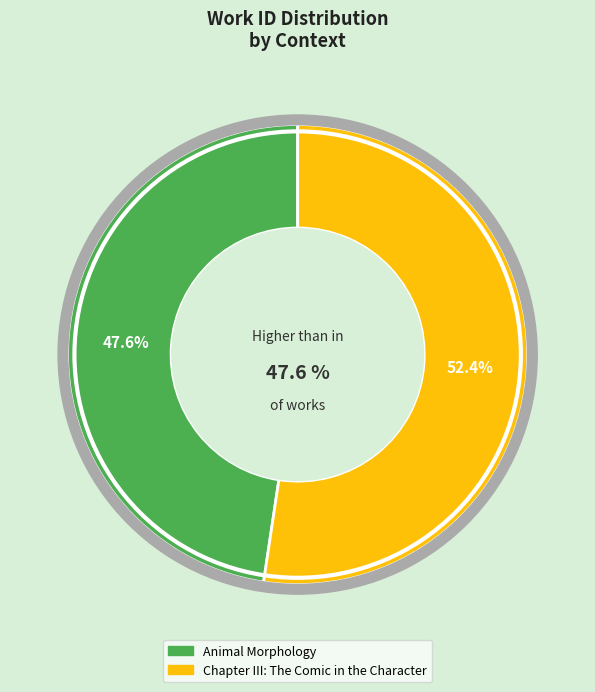

How many slices are in this pie chart?

2